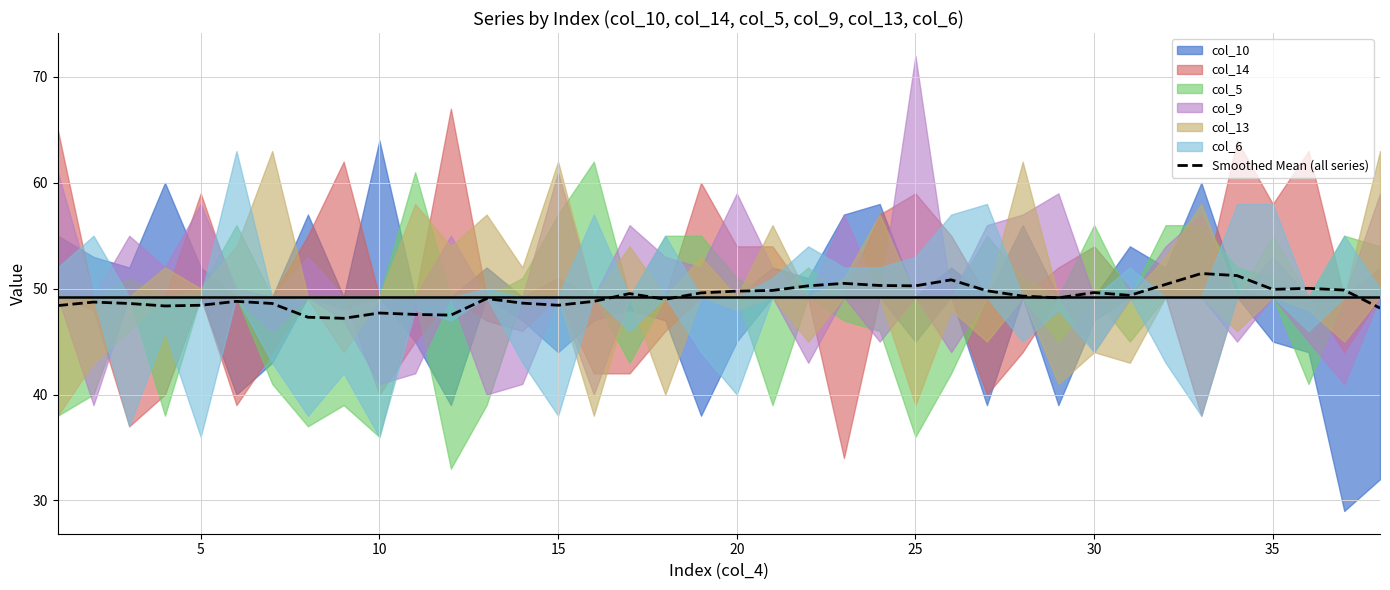

What is the minimum value for Smoothed Mean (all series)?

47.2